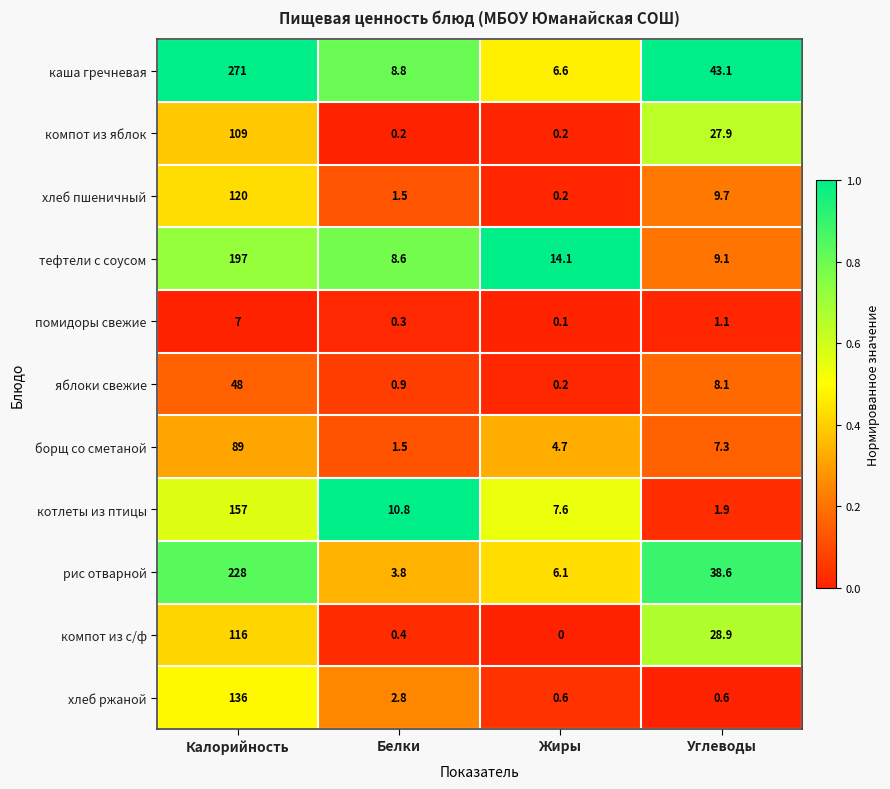

List the series in order of their peak value, lowest first.

помидоры свежие, яблоки свежие, борщ со сметаной, компот из яблок, компот из с/ф, хлеб пшеничный, хлеб ржаной, котлеты из птицы, тефтели с соусом, рис отварной, каша гречневая